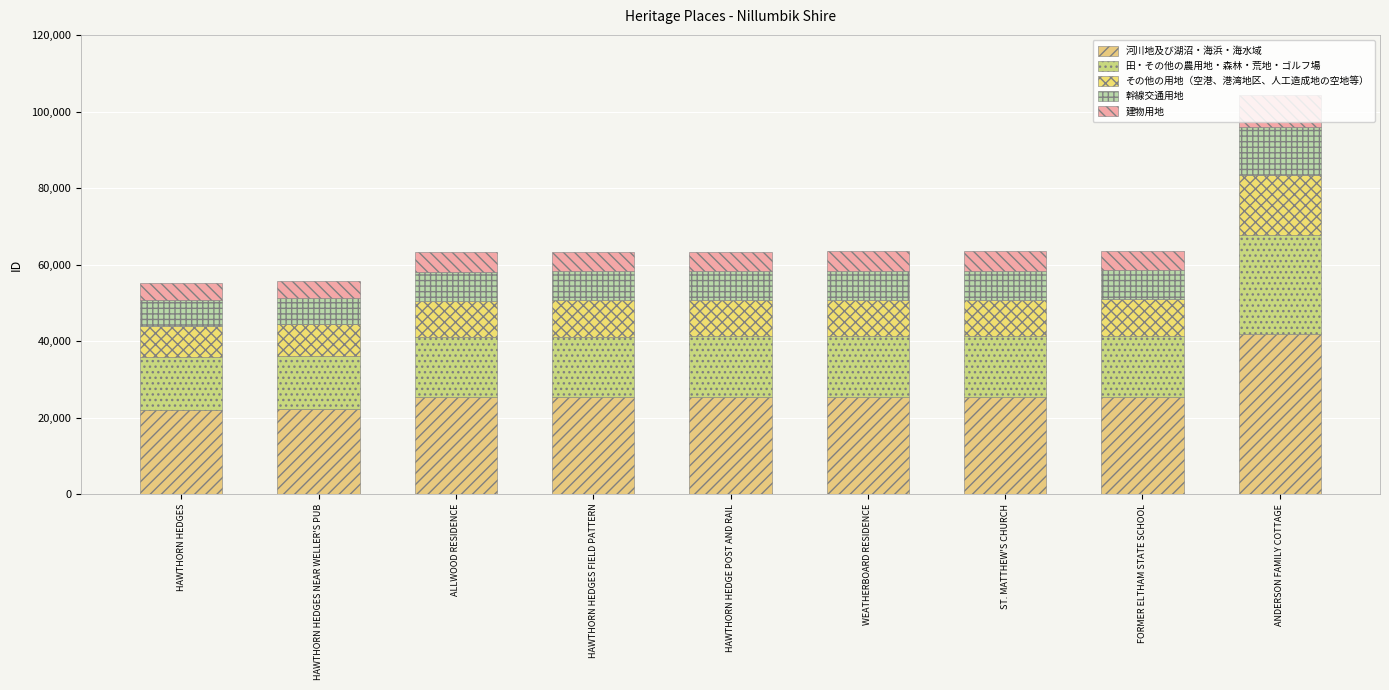

True or false: その他の用地（空港、港湾地区、人工造成地の空地等） has a value of 7863.7 at ANDERSON FAMILY COTTAGE.

False